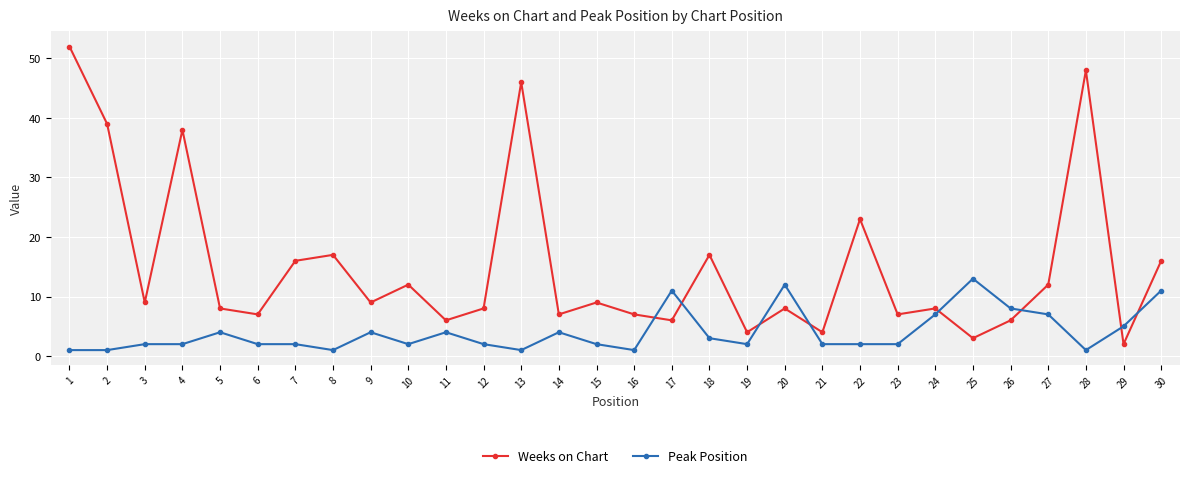

Is it true that Peak Position equals 5 at 26?

False